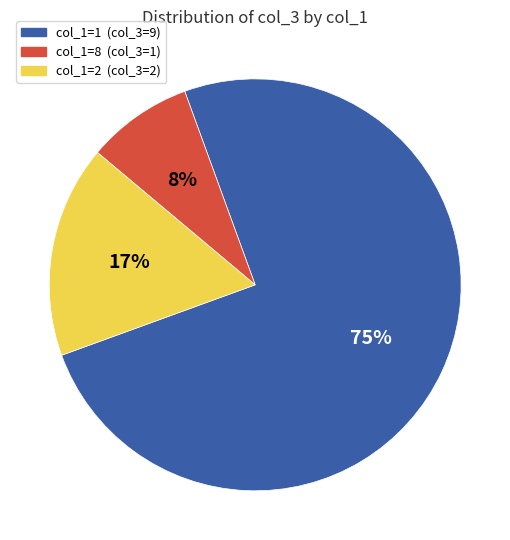

How many slices are in this pie chart?

3